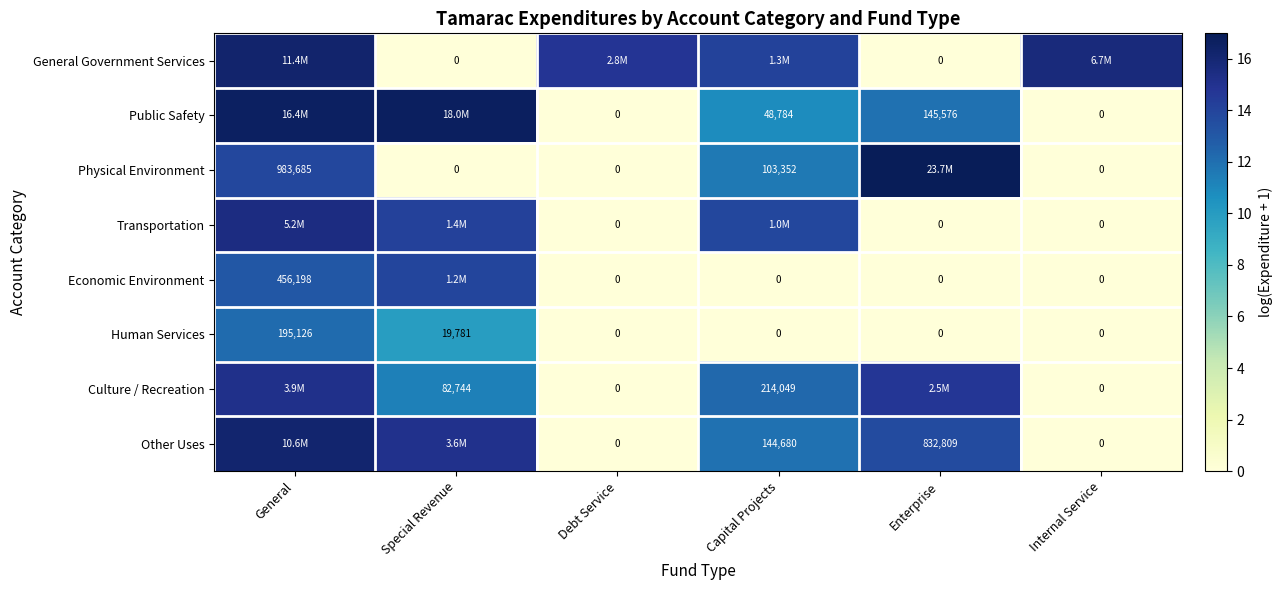

Is the value of Physical Environment at Debt Service greater than the value of Economic Environment at General?

No